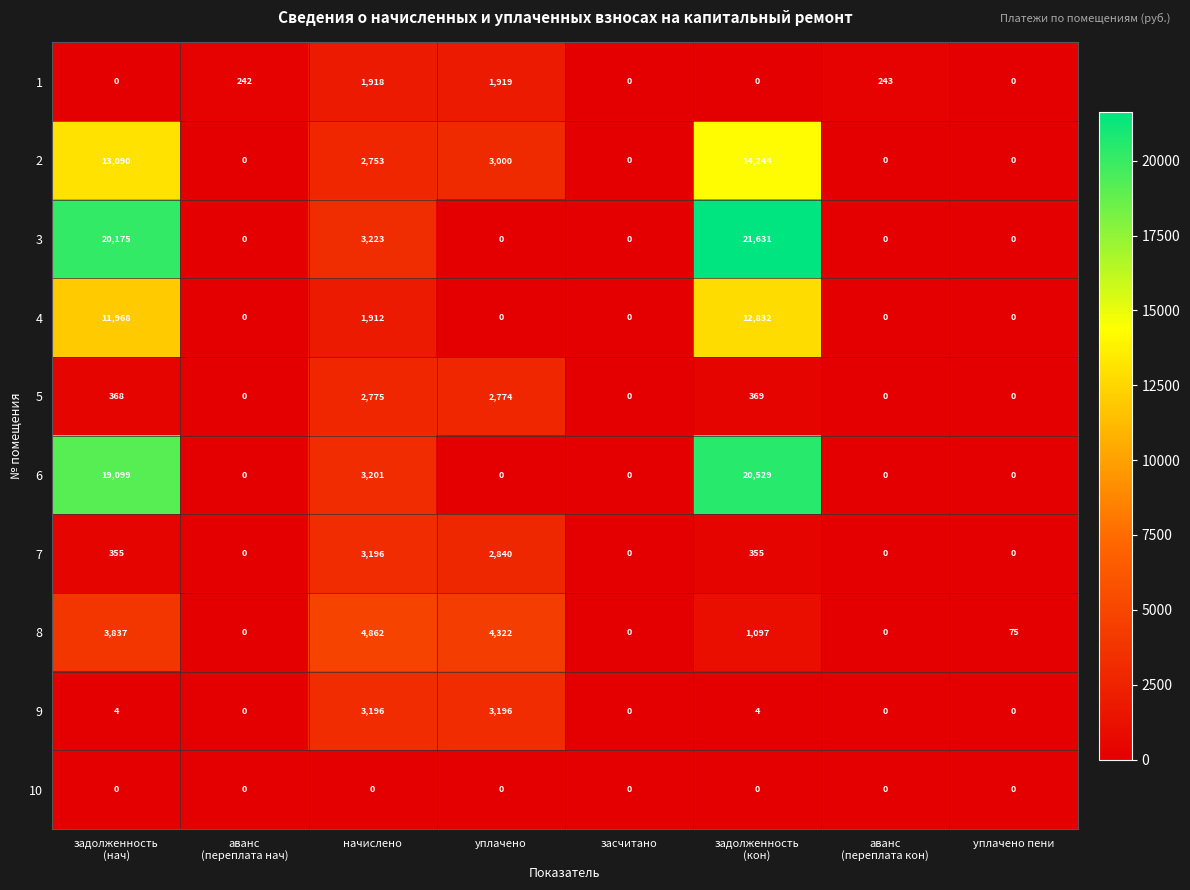

Where is 3 nearest to the value 10815?

начислено